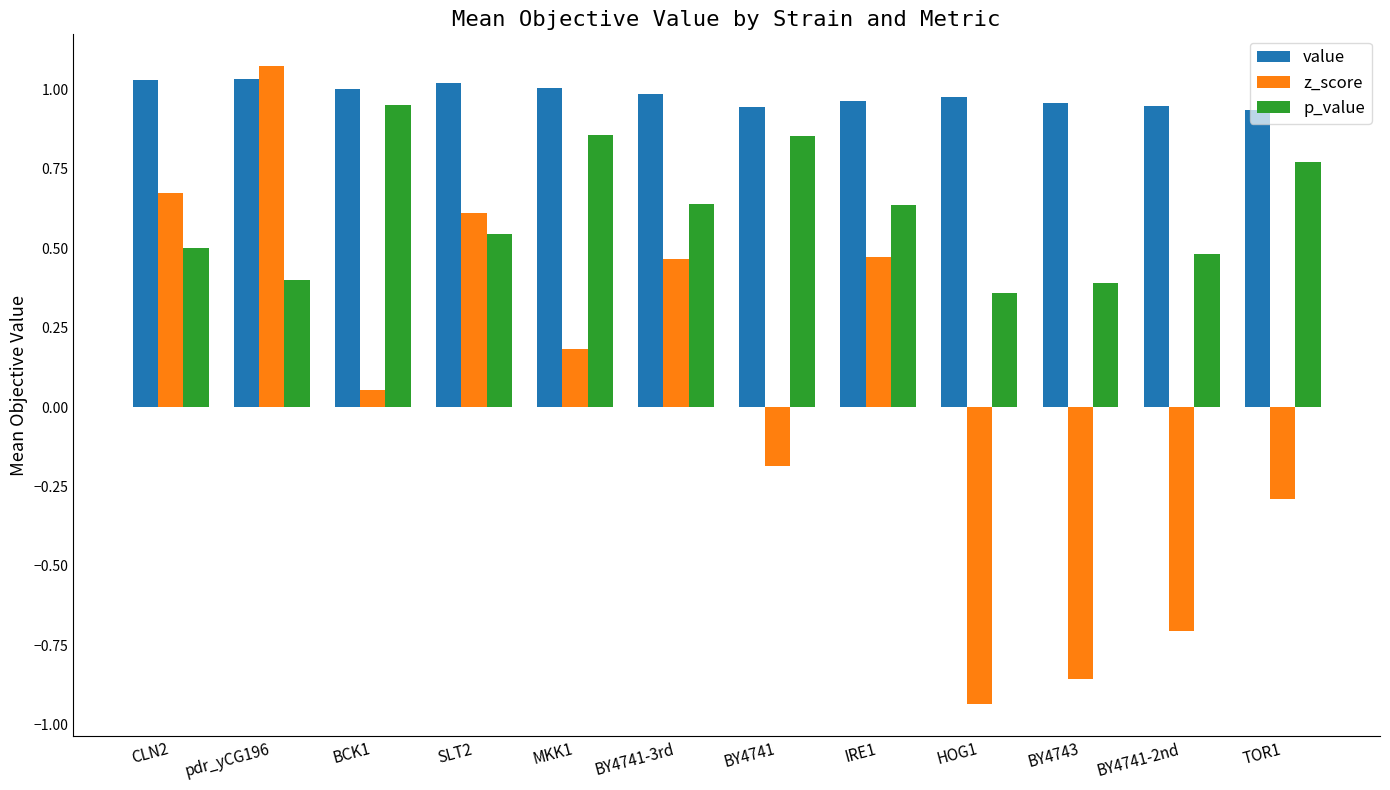

Does the chart contain any negative values?

Yes